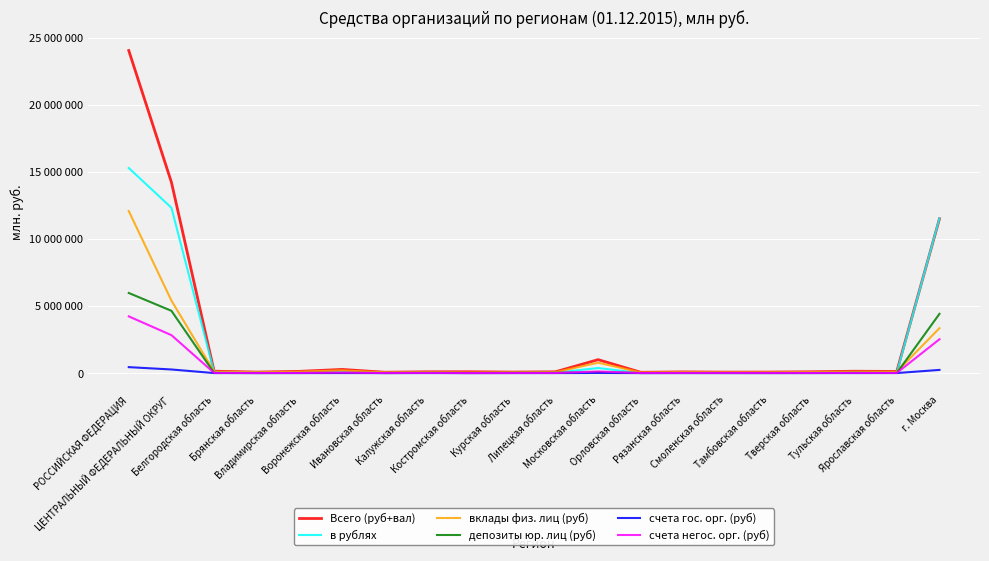

Is the value of вклады физ. лиц (руб) at Московская область greater than the value of депозиты юр. лиц (руб) at Орловская область?

Yes